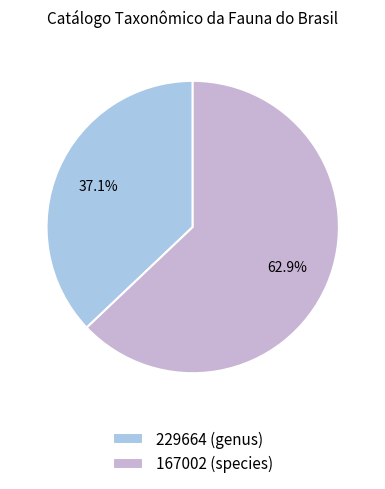

Rank the categories by value from highest to lowest.

167002 (species), 229664 (genus)